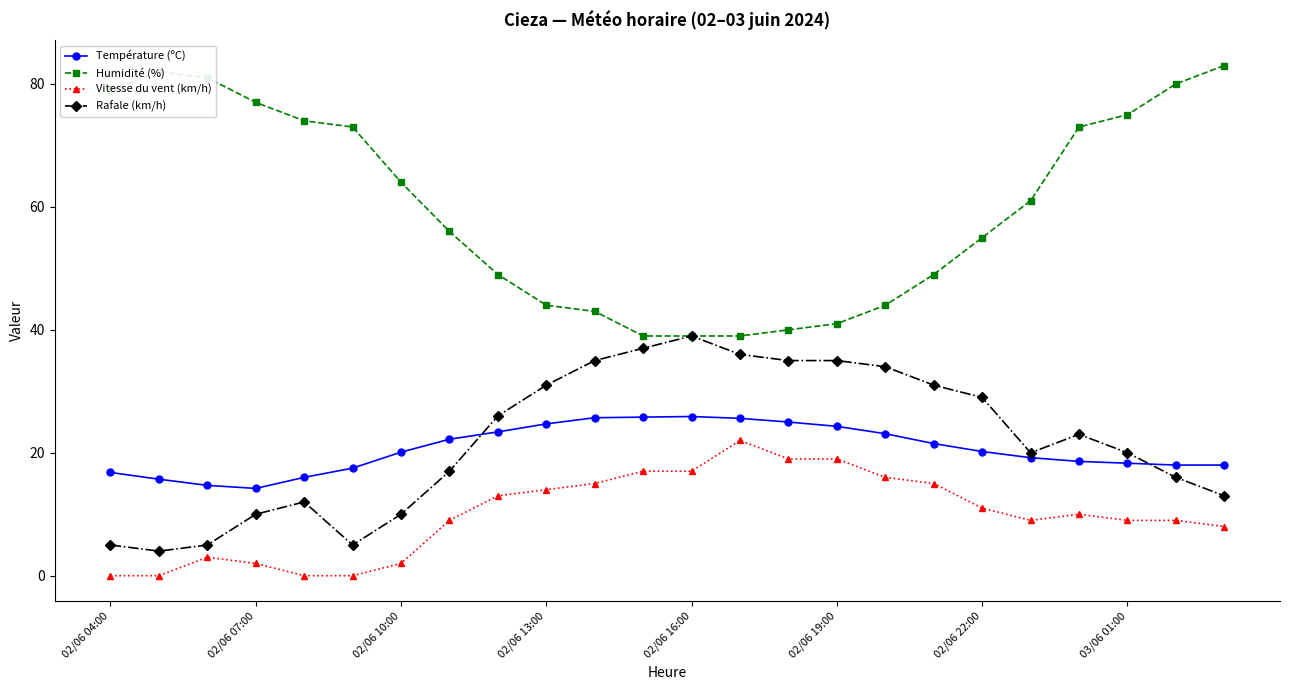

How many distinct data groups are displayed?

4